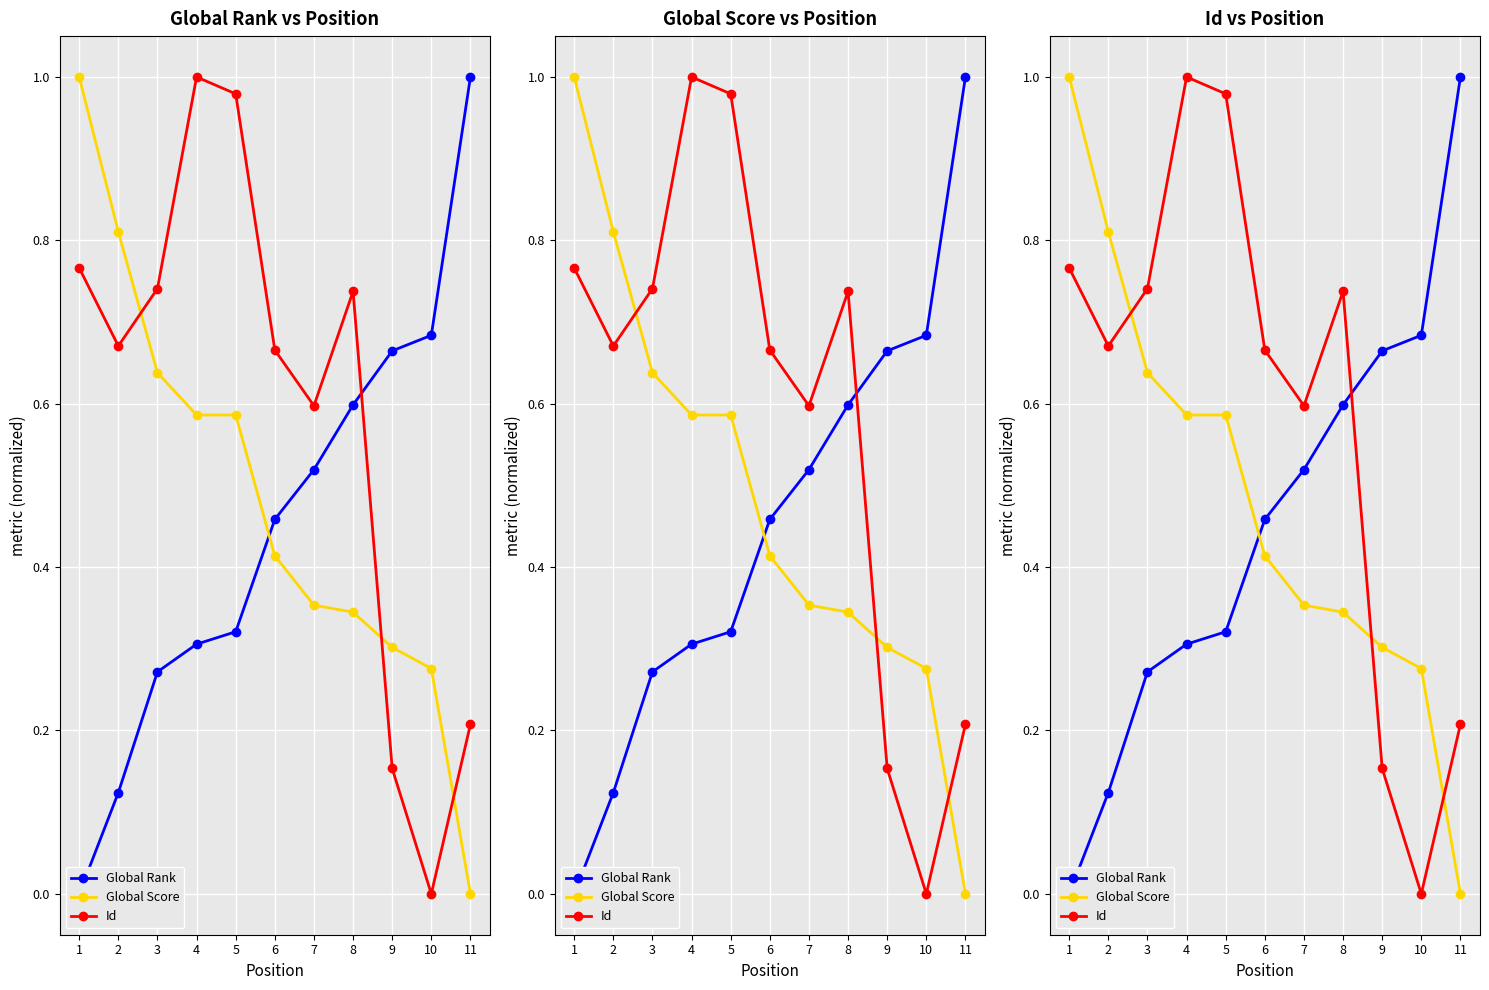

Where is the first local maximum for Id?

4